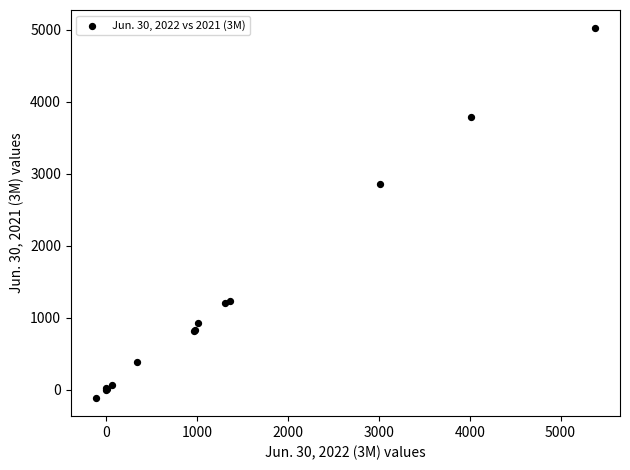

What Y value in the scatter plot is closest to 2453?

2860